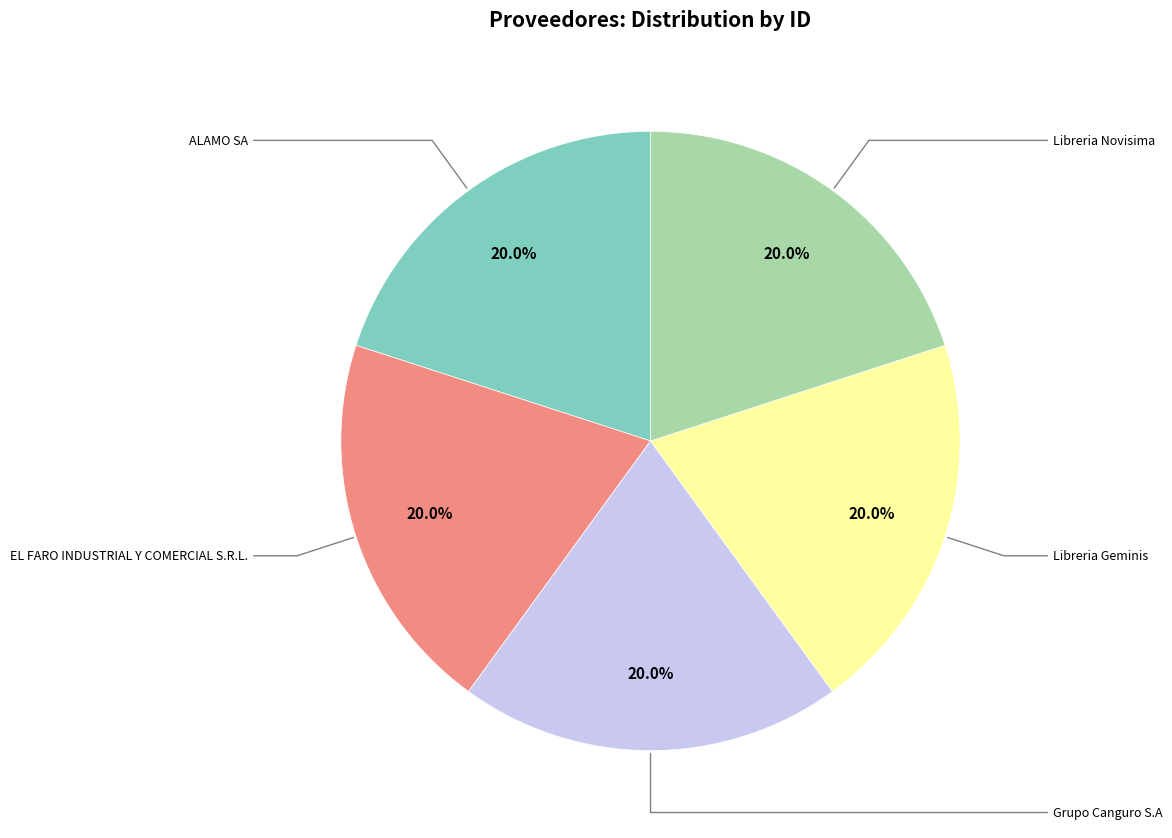

Is there a majority slice in this chart?

No